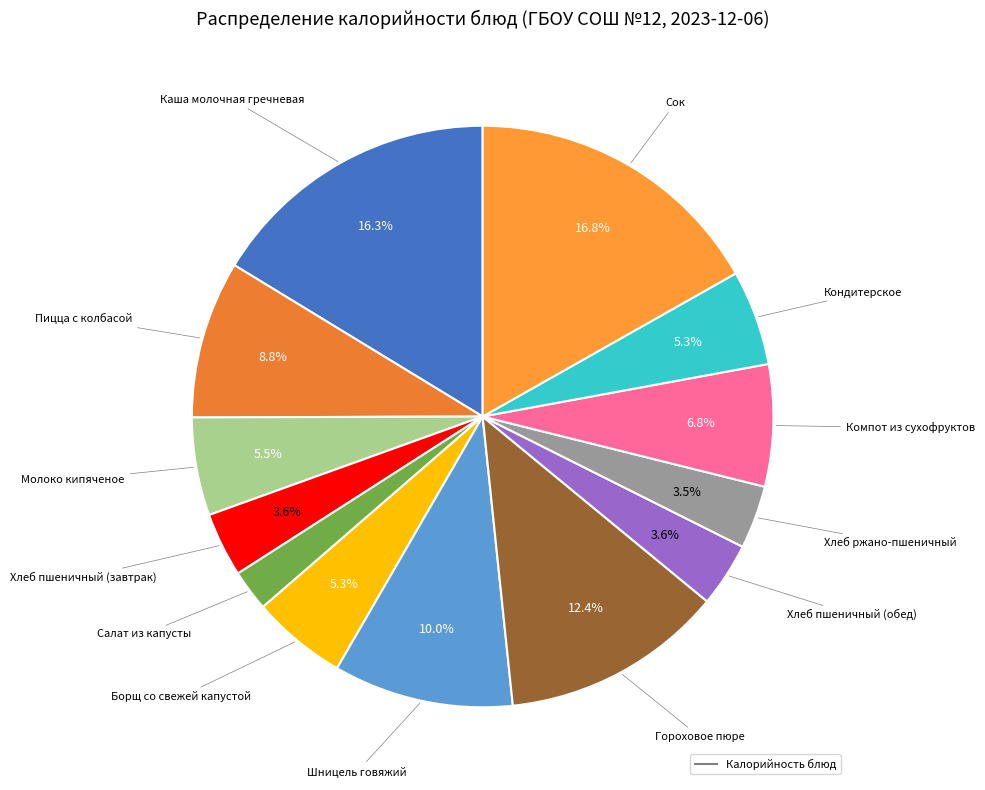

To the nearest percent, what is the average slice percentage?

8%